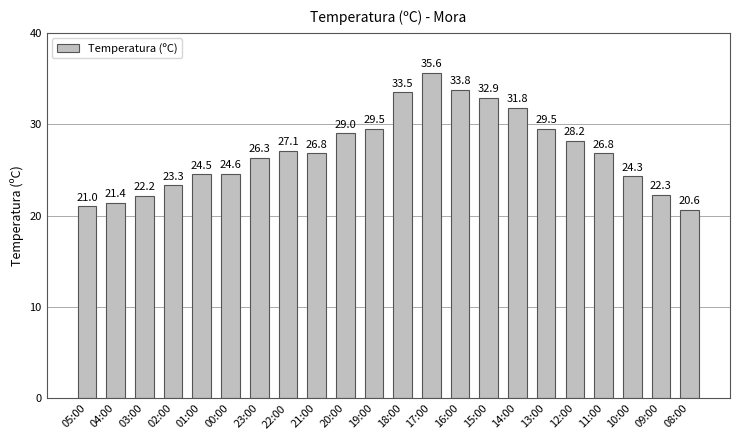

Which has a higher value, 22:00 or 11:00?

22:00